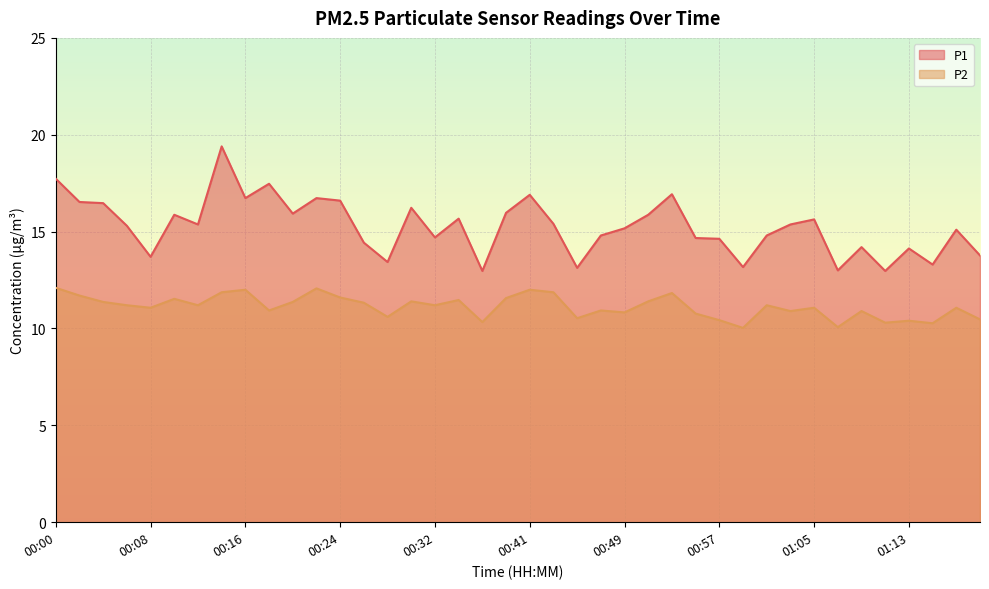

What is the maximum value for P1?

19.4